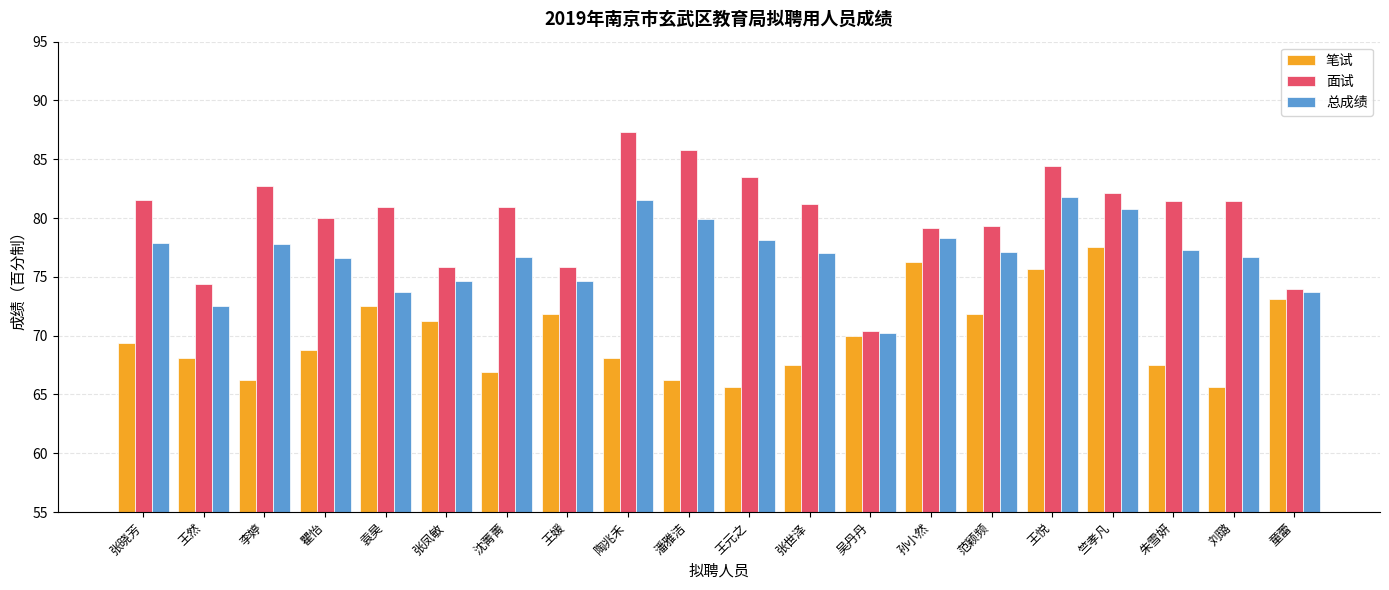

What is the difference between the maximum and minimum values in the 笔试 series?

11.9